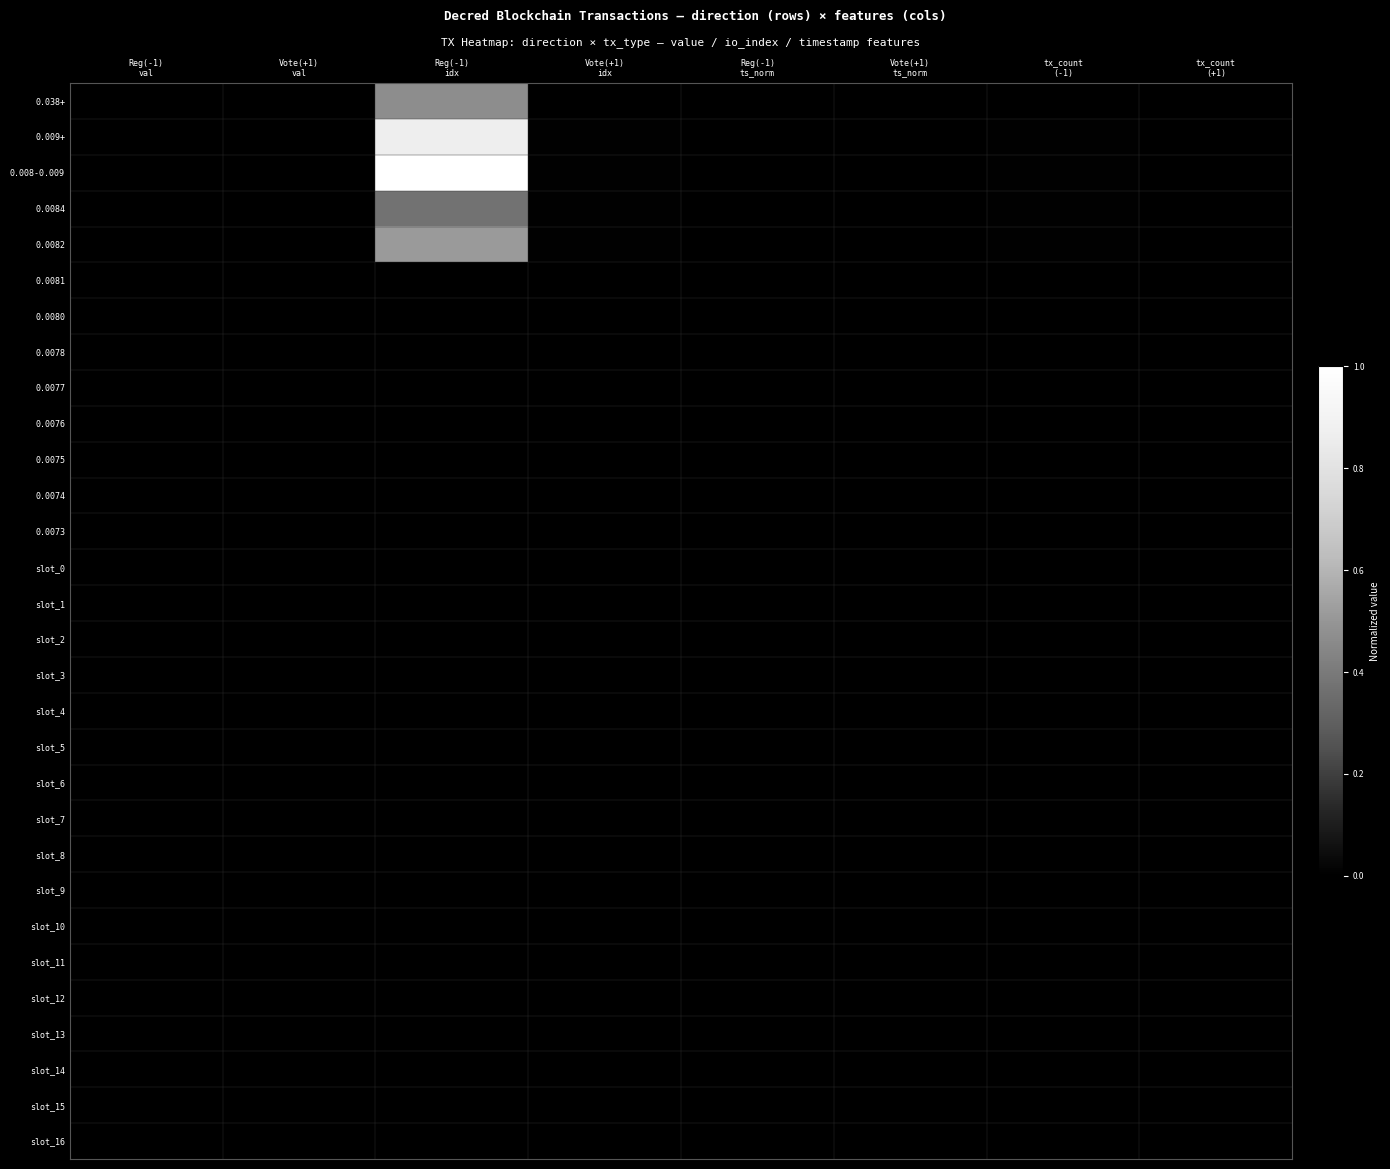

Which series has the largest range (max minus min)?

0.008-0.009